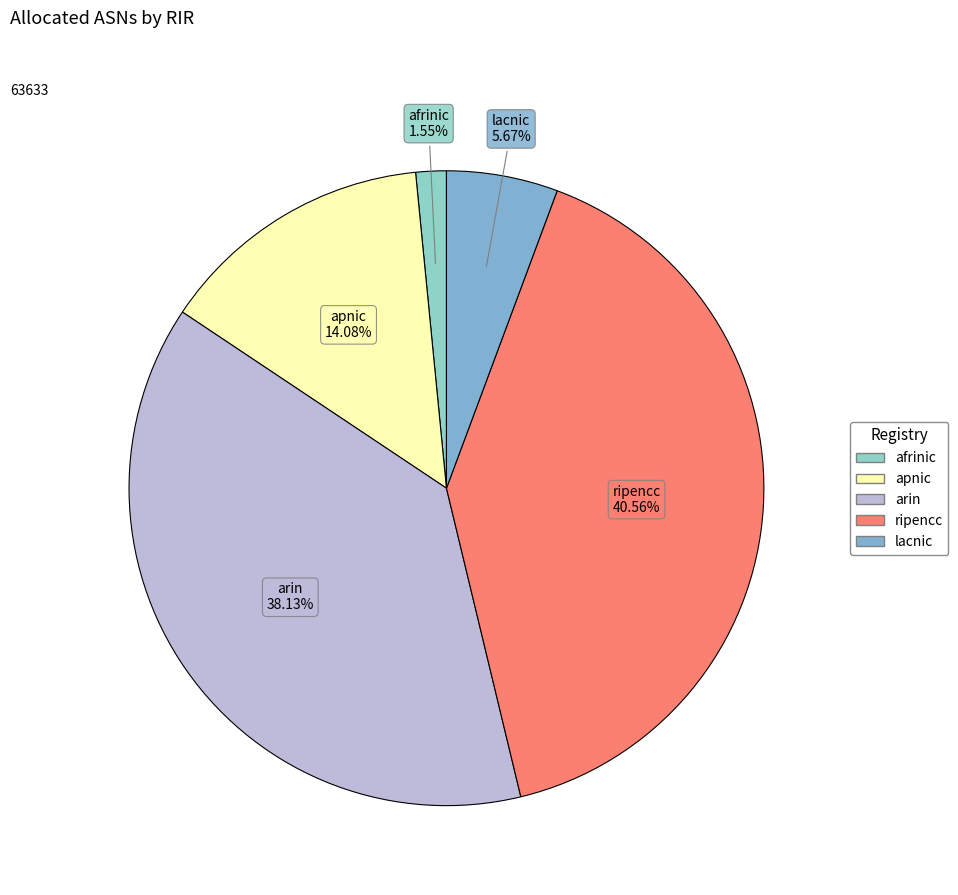

What is the total percentage of arin and apnic?

52.2%